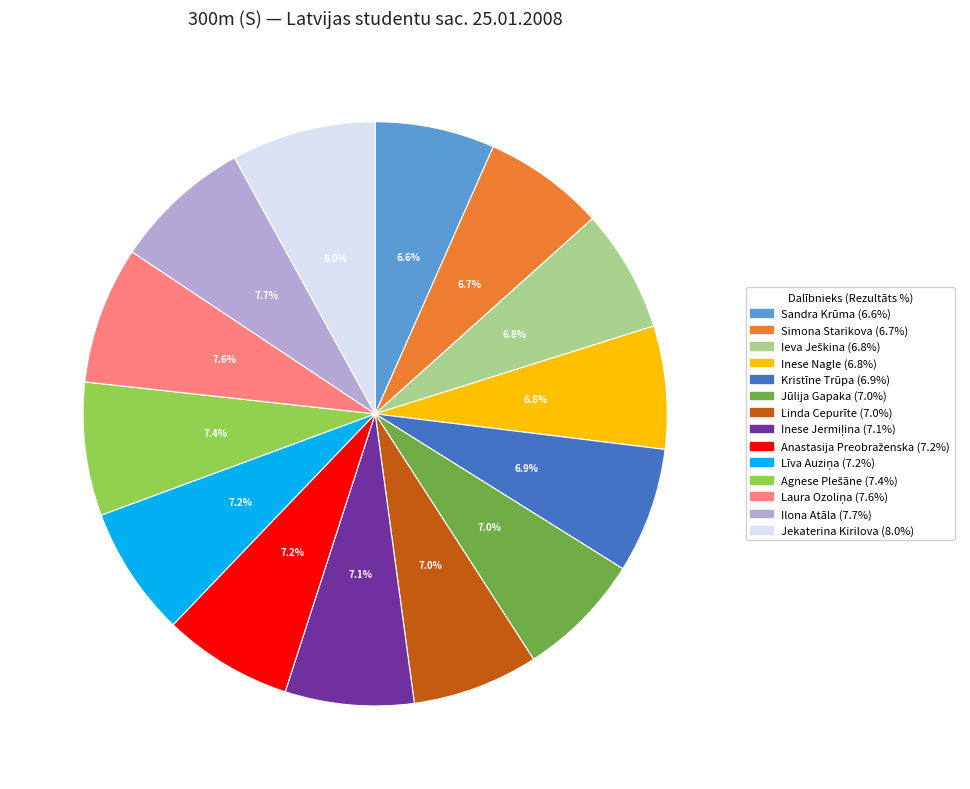

Between Inese Nagle and Jekaterina Kirilova, which is larger?

Jekaterina Kirilova